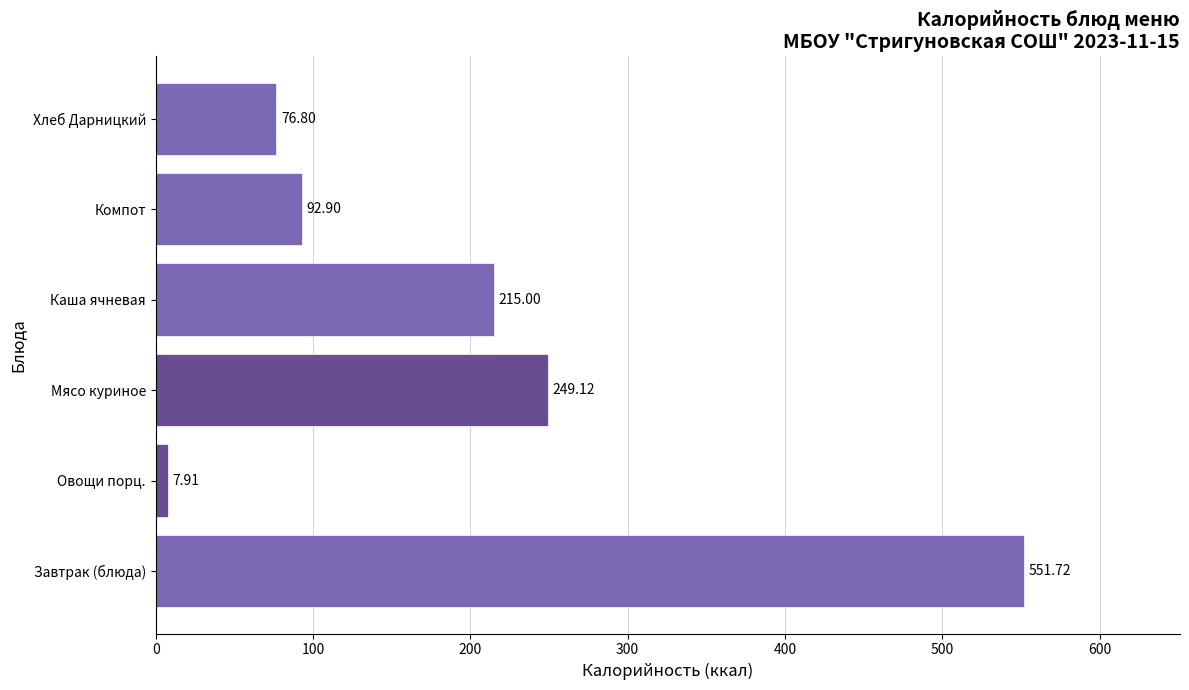

How many data points does each series have?

6